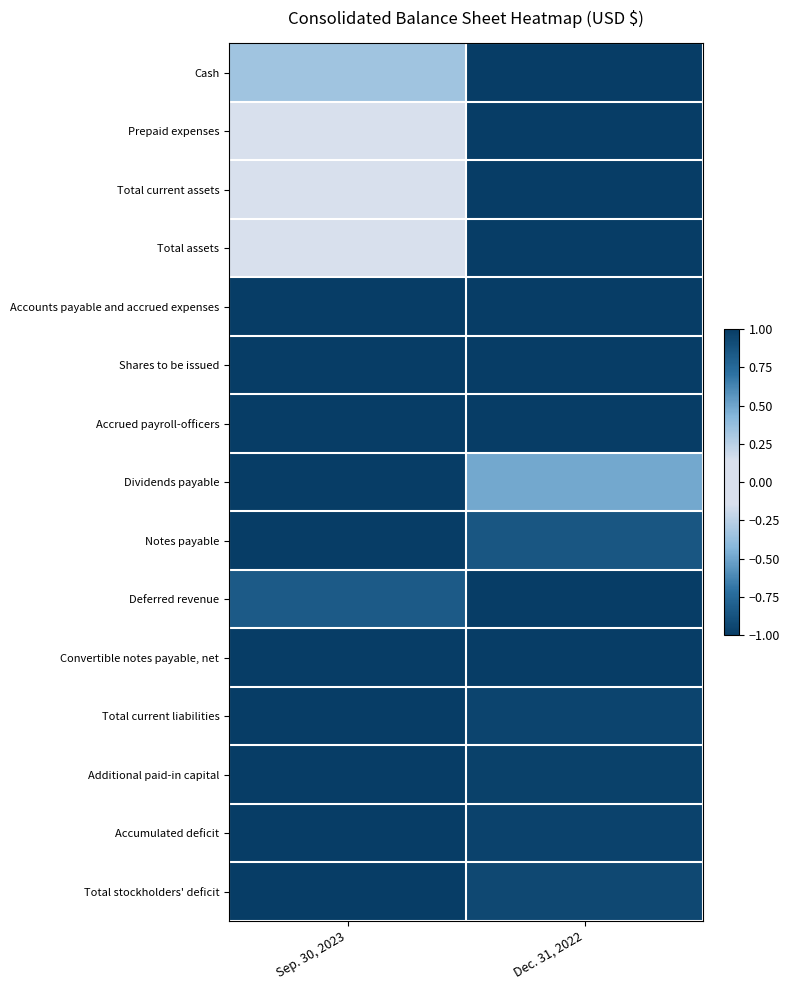

What is the smallest value displayed?

-1.0